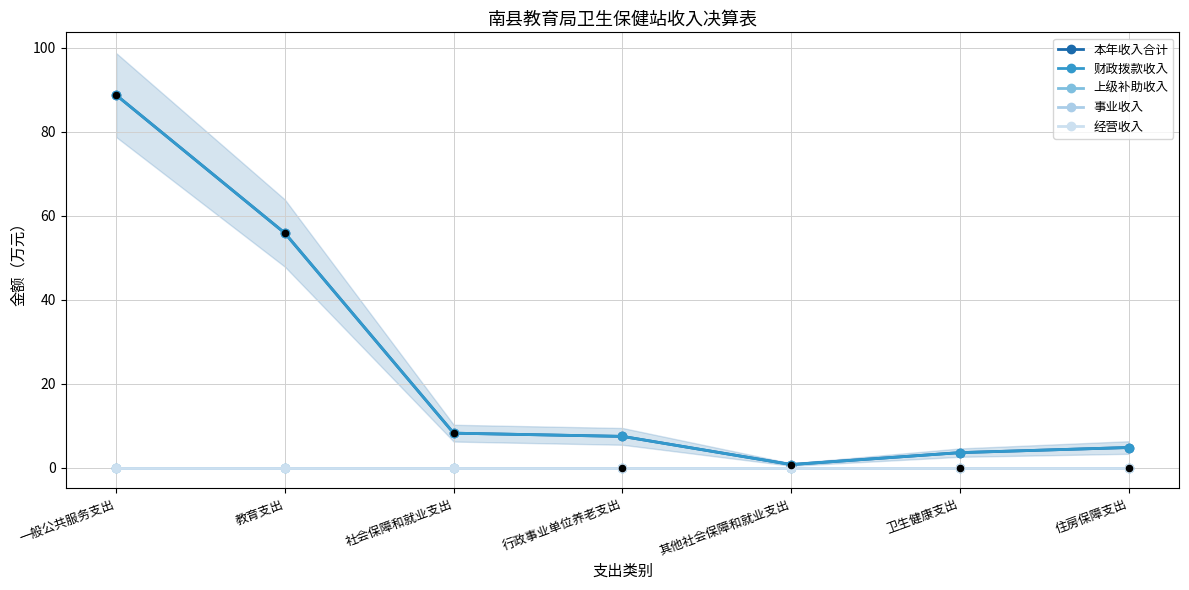

Which series reaches the minimum Y coordinate?

上级补助收入